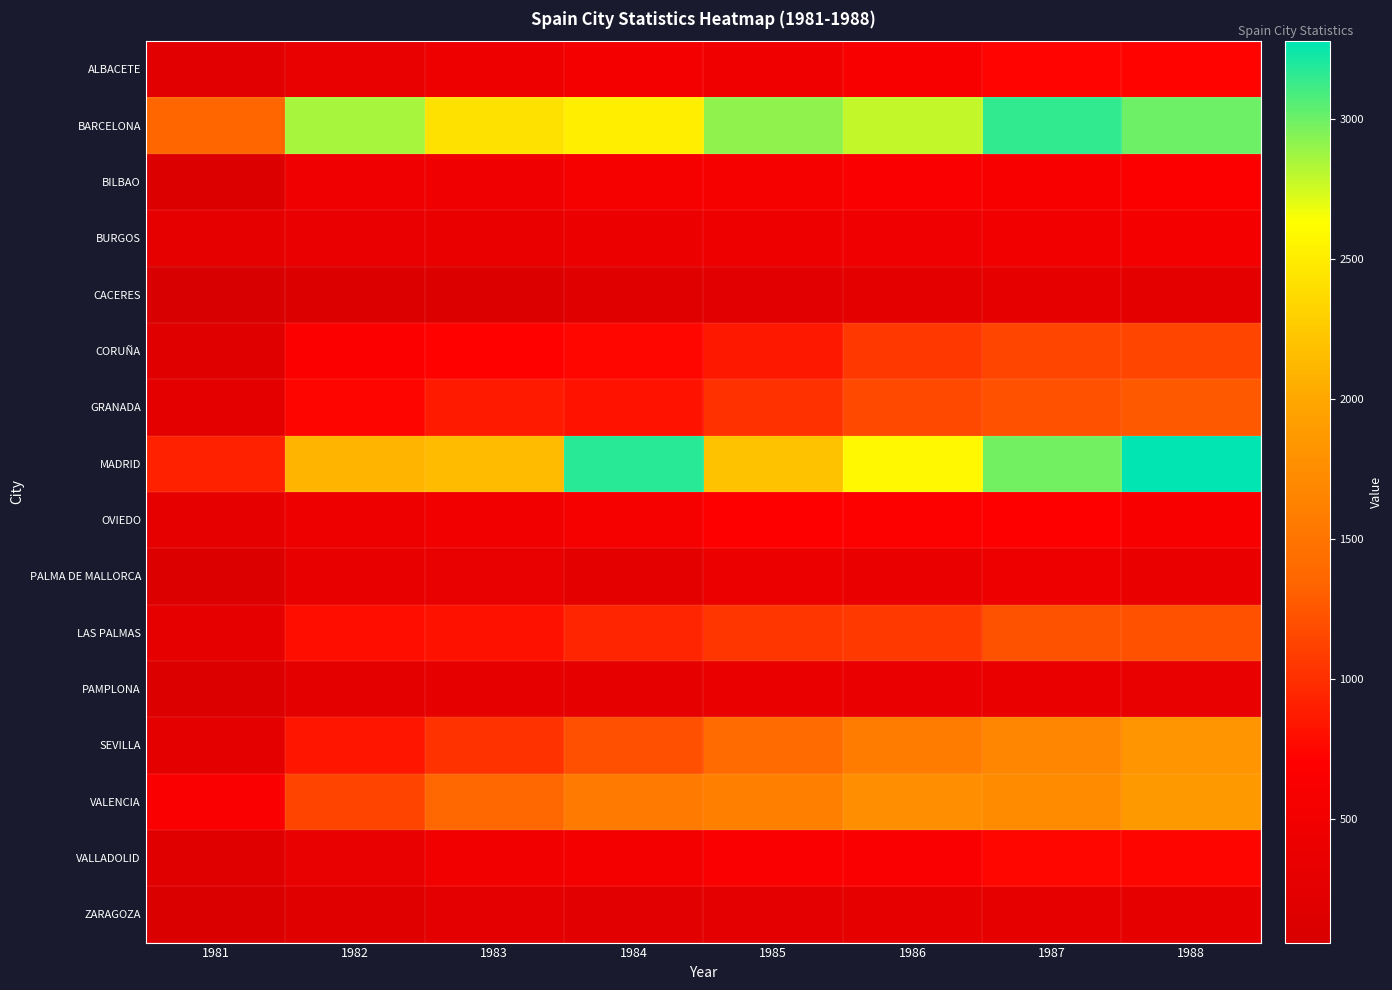

At which category is the sum across all series the highest?

1988